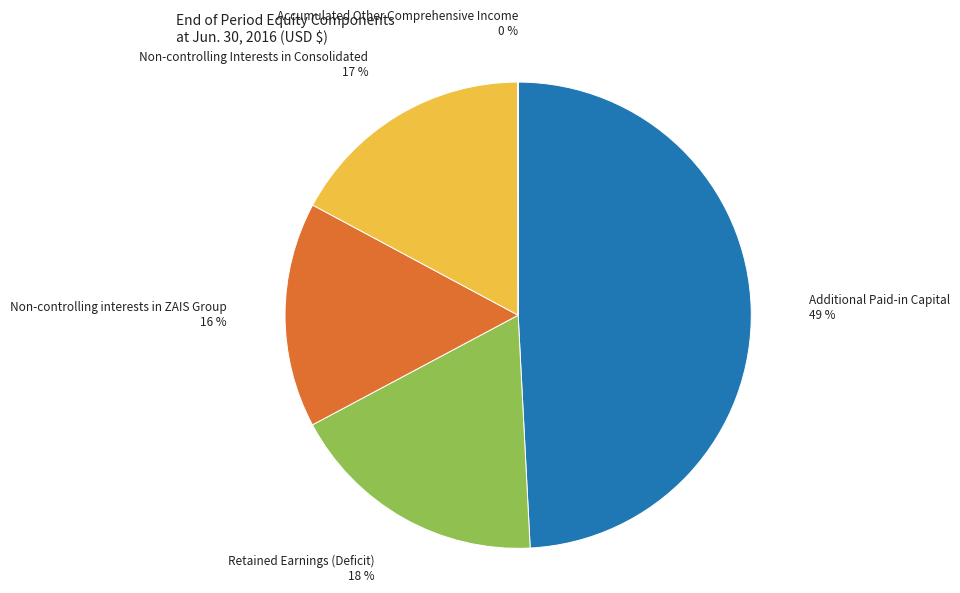

What is the ratio of the value at Additional Paid-in Capital to the value at Non-controlling interests in ZAIS Group?

3.1